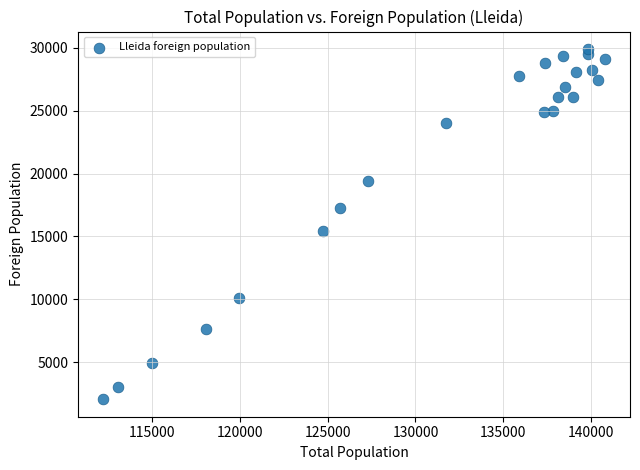

What Y value in the scatter plot is closest to 15980?

15406